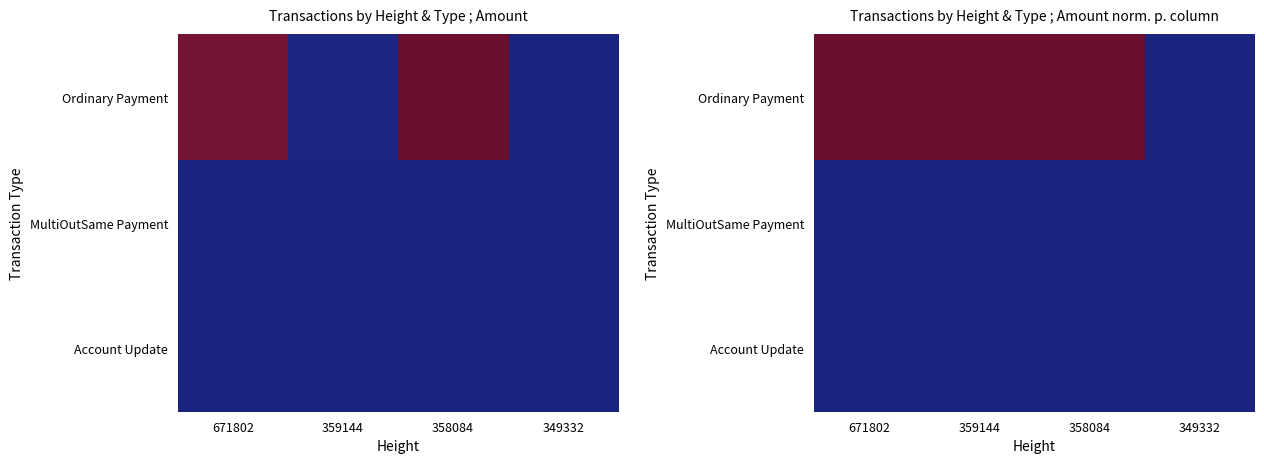

The MultiOutSame Payment series shows 0.0 at 671802. True or false?

False